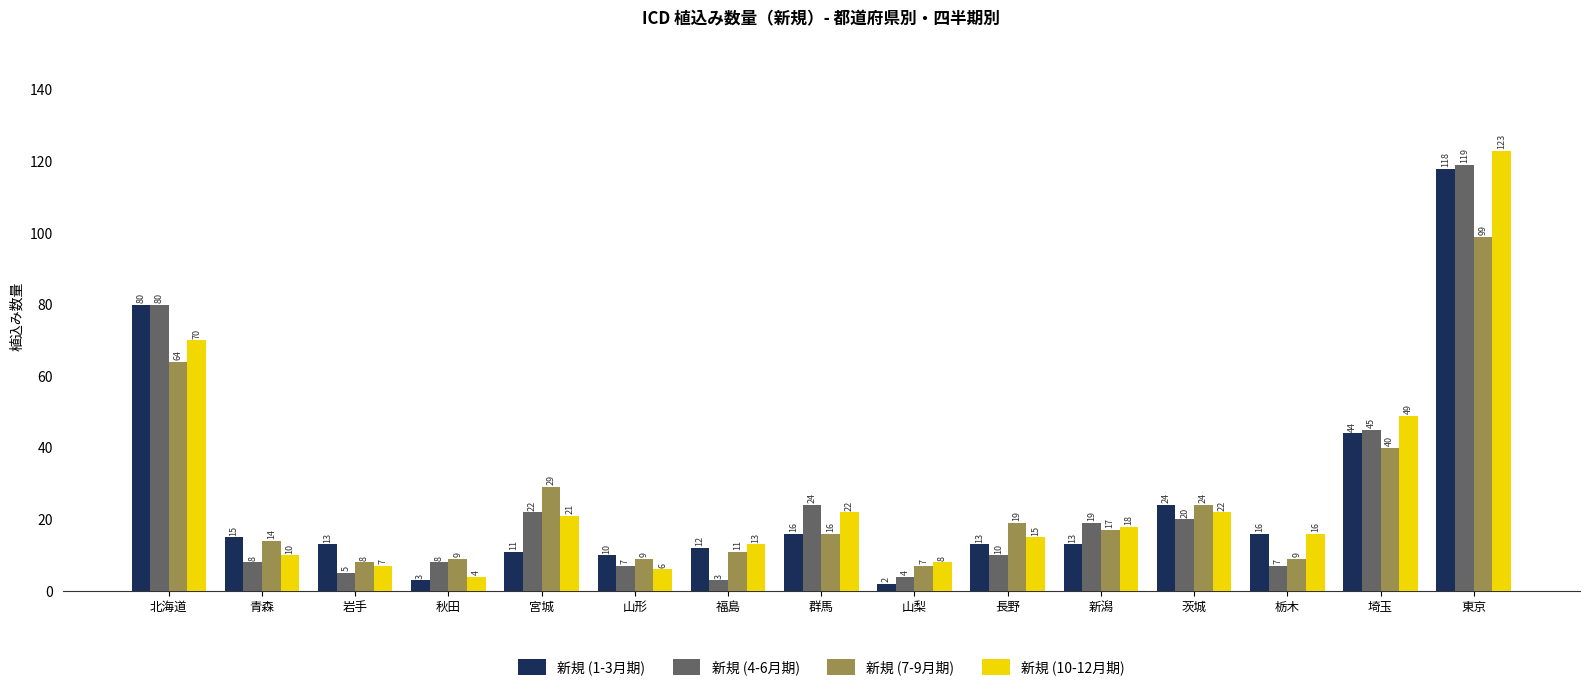

The 新規 (1-3月期) series shows 21 at 青森. True or false?

False